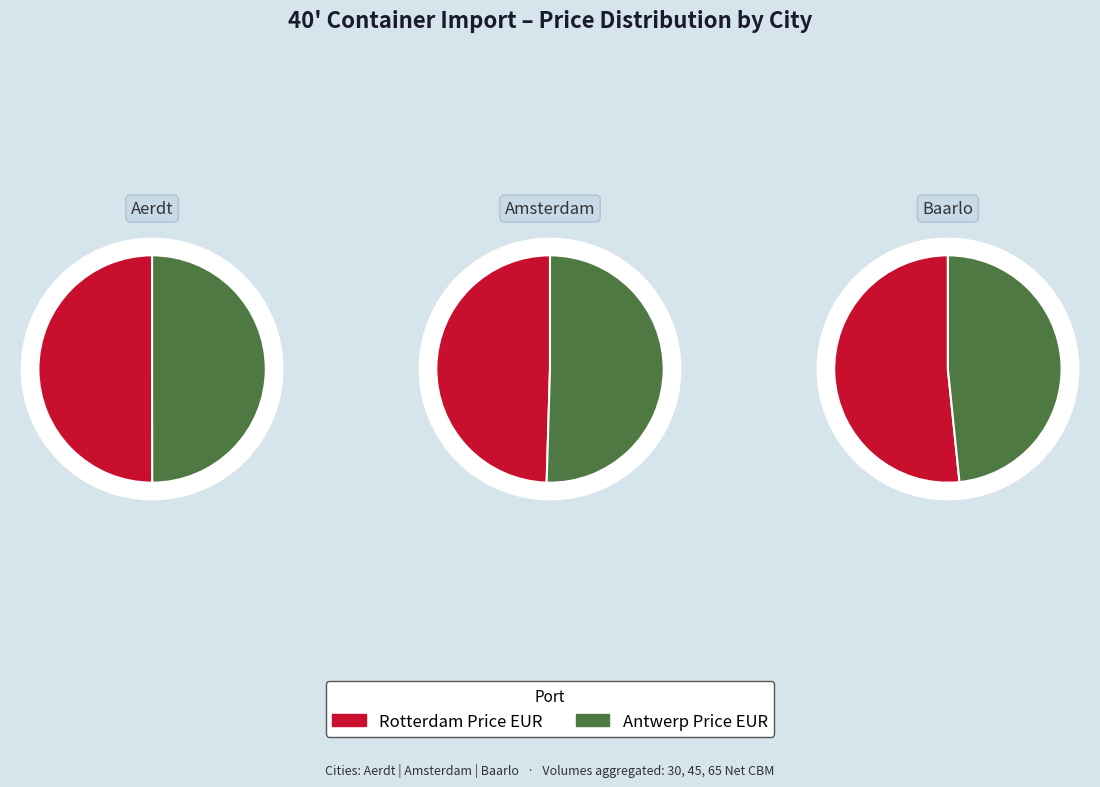

Rank the series at Aerdt (65 CBM) from lowest to highest value.

Antwerp Price EUR, Rotterdam Price EUR